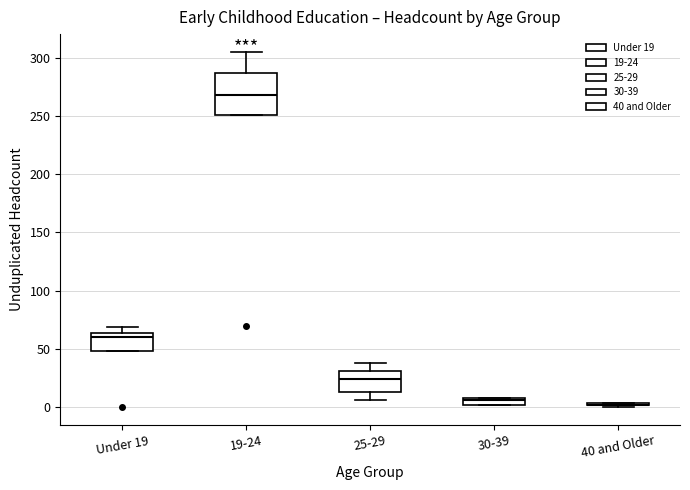

Where does the median line of the box for 30-39 sit on the y-axis? The values are not printed on the chart, so give them approximately, as read against the axis.

5